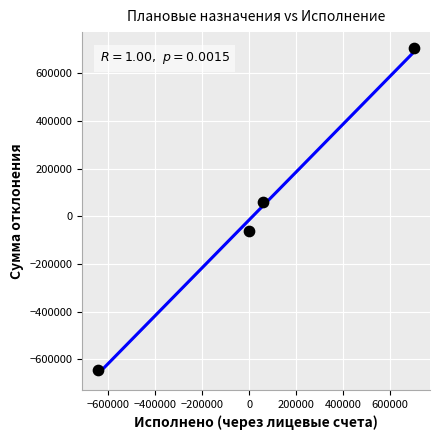

What is the range of Y values (max minus min)?

1348241.7